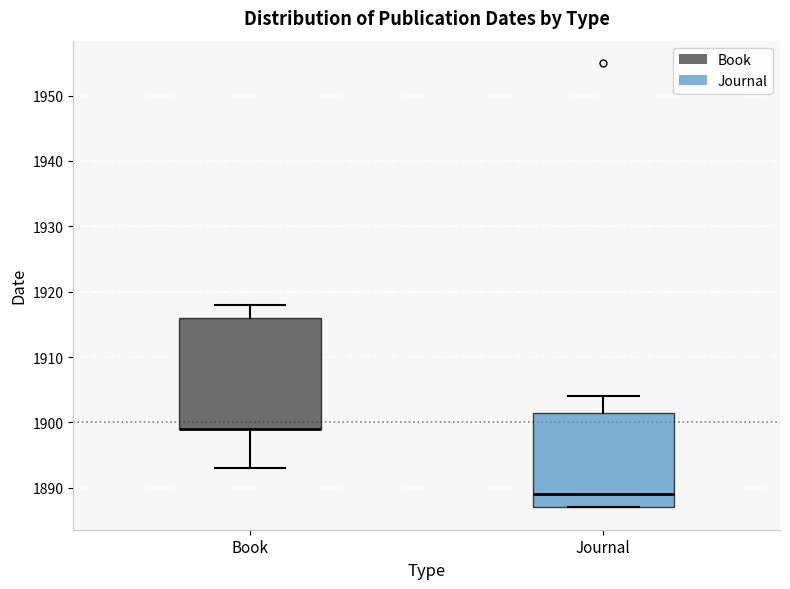

Which box is the tallest, from its lower edge to its upper edge?

Book